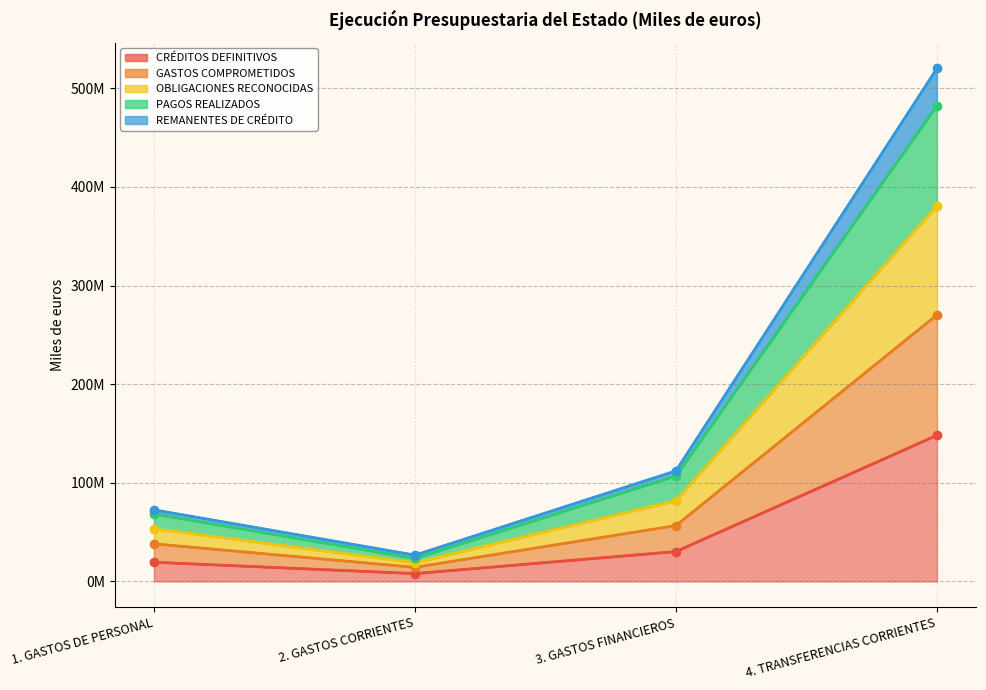

True or false: REMANENTES DE CRÉDITO has more than 2 points higher than both neighbors.

False